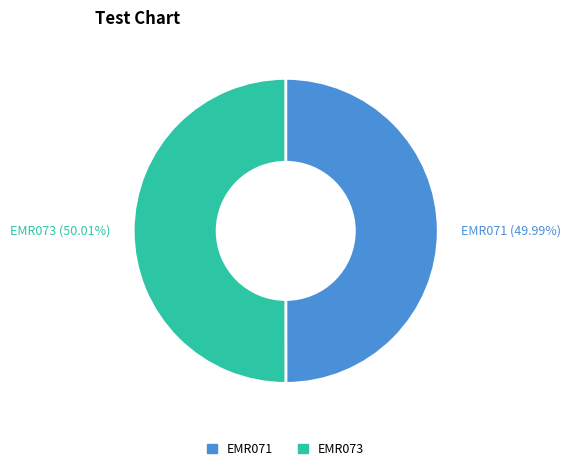

Approximately how many times larger is the value at EMR071 compared to EMR073?

1.0